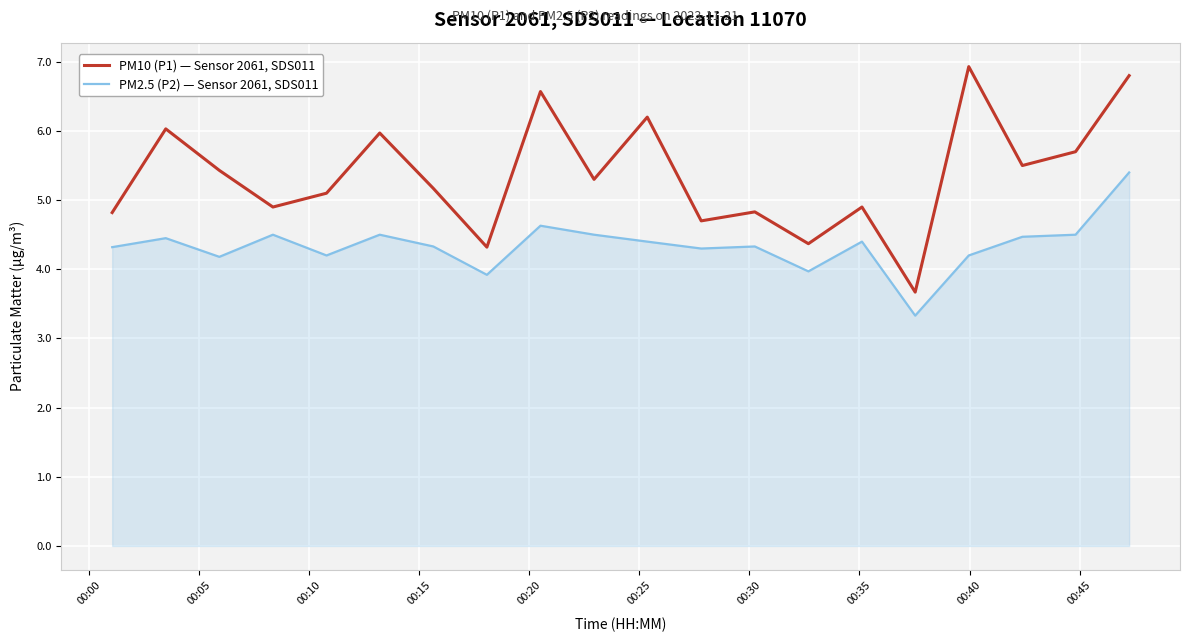

Rank the series by their average value, from highest to lowest.

PM10 (P1) — Sensor 2061, SDS011, PM2.5 (P2) — Sensor 2061, SDS011